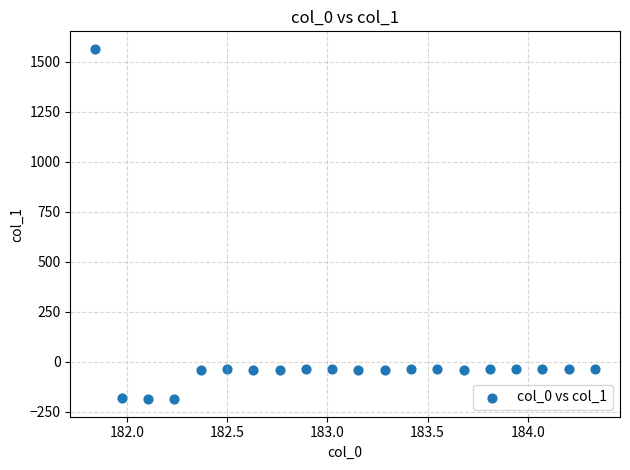

What is the range of Y values (max minus min)?

1752.7